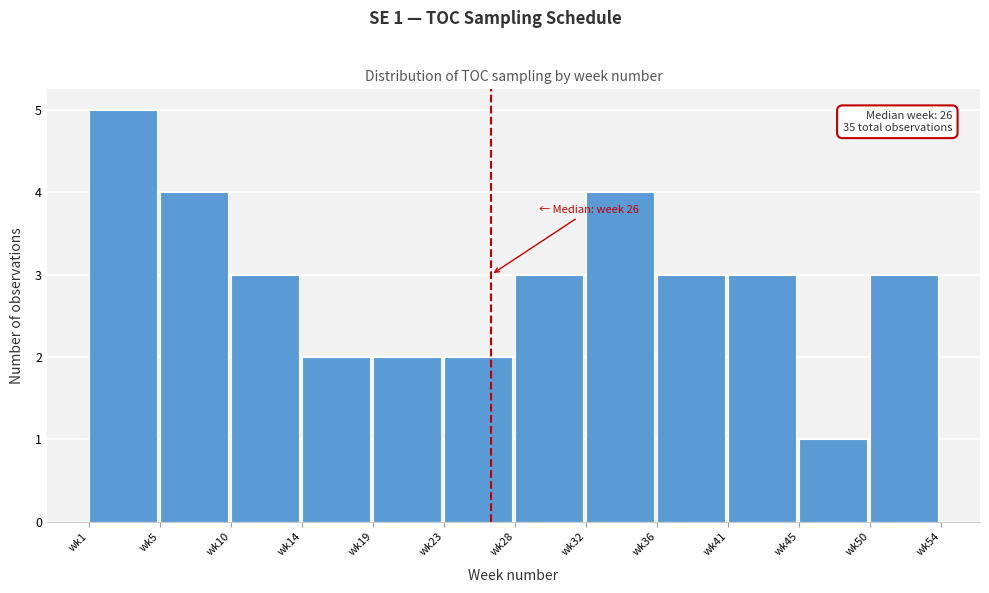

Reading right to left, extract all data points from this chart.

3	1	3	3	4	3	2	2	2	3	4	5